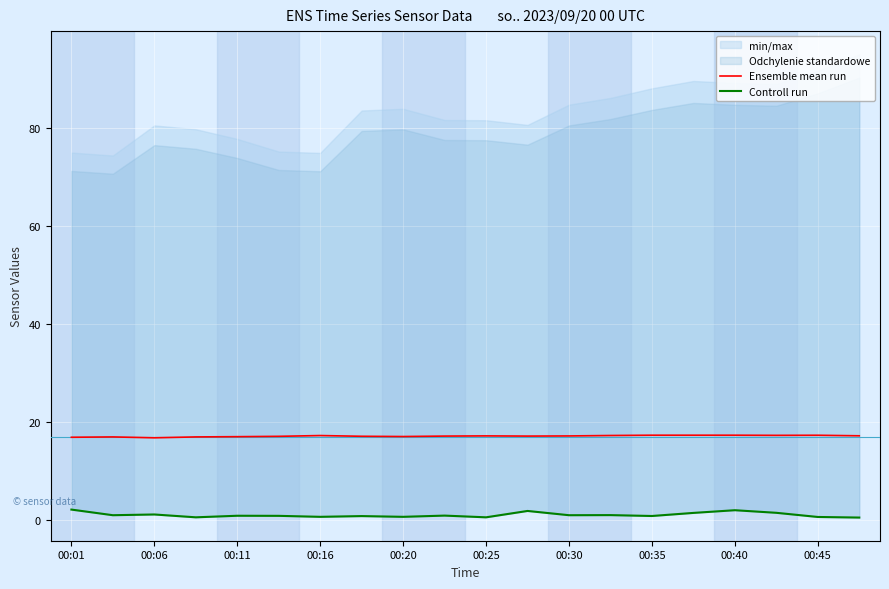

What is the maximum value for Ensemble mean run?

17.3